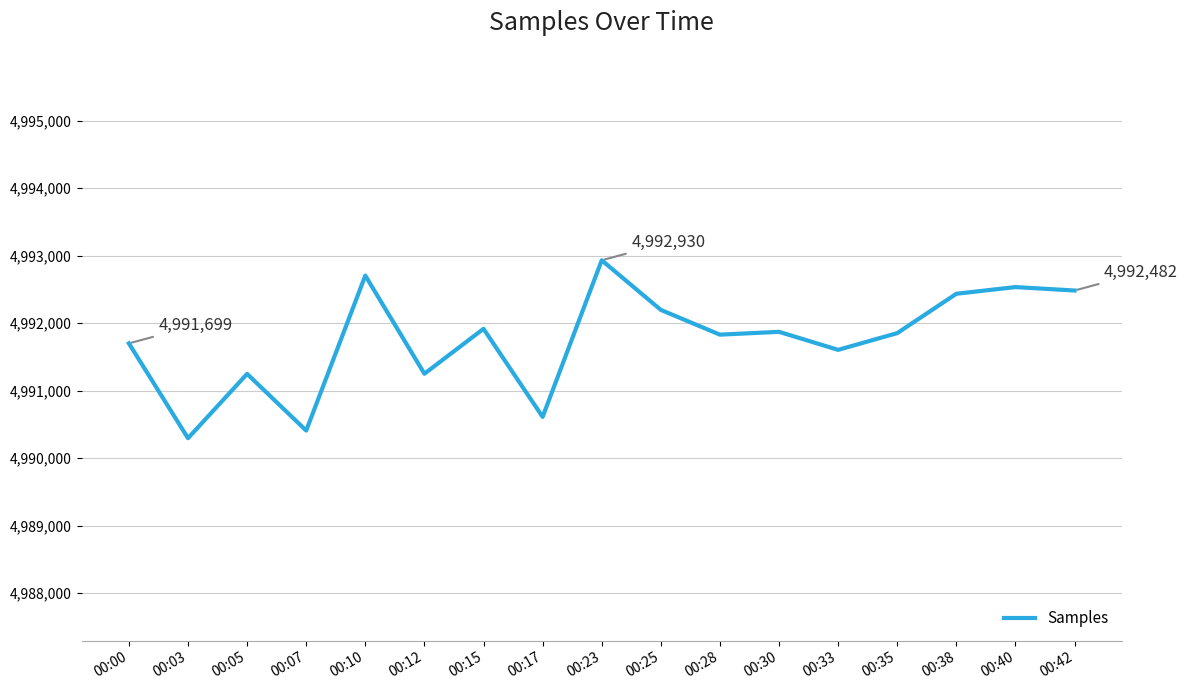

Which category has the highest value across all series?

00:23